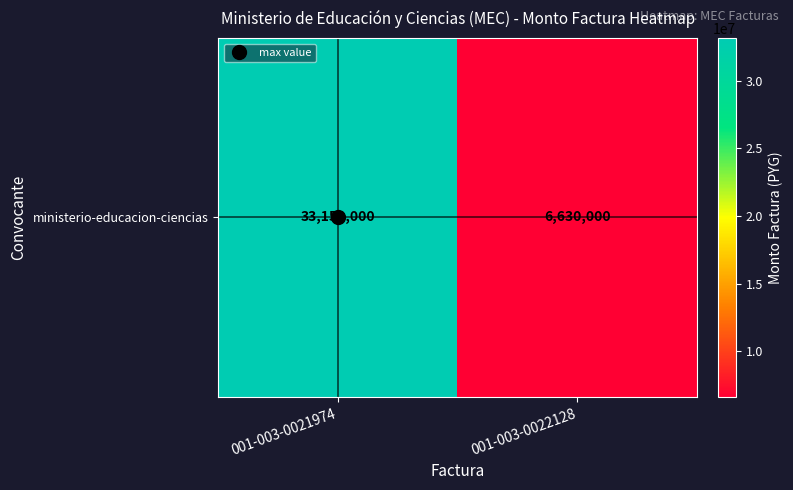

The value at 001-003-0022128 is 6630000. True or false?

True